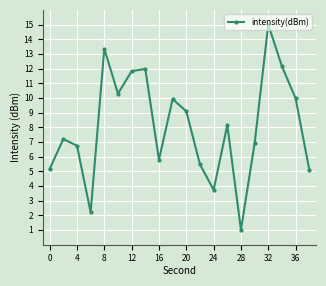

How many points are lower than both their immediate neighbors (excluding endpoints)?

5